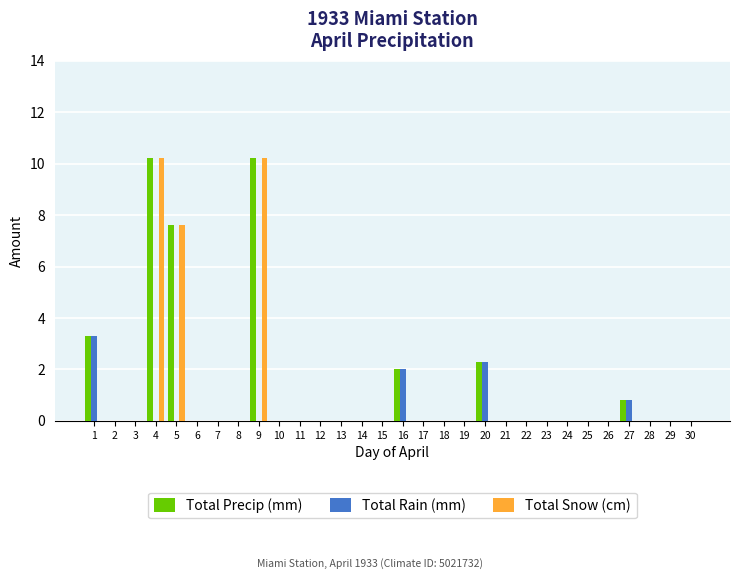

What is the total value across all series at 27?

1.6